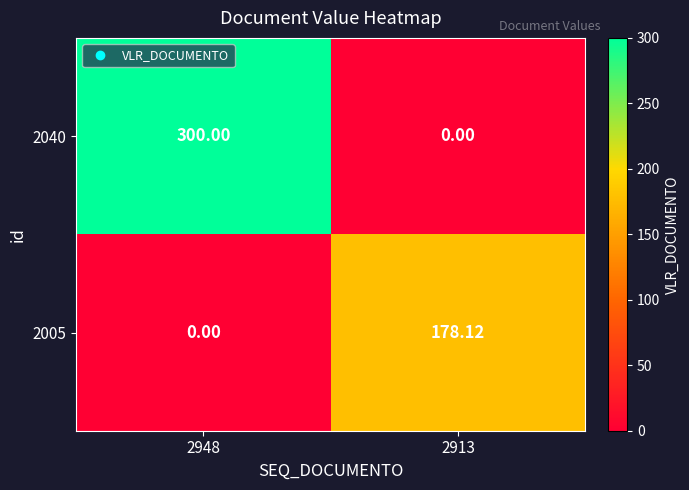

At how many categories does at least one series exceed 167?

2